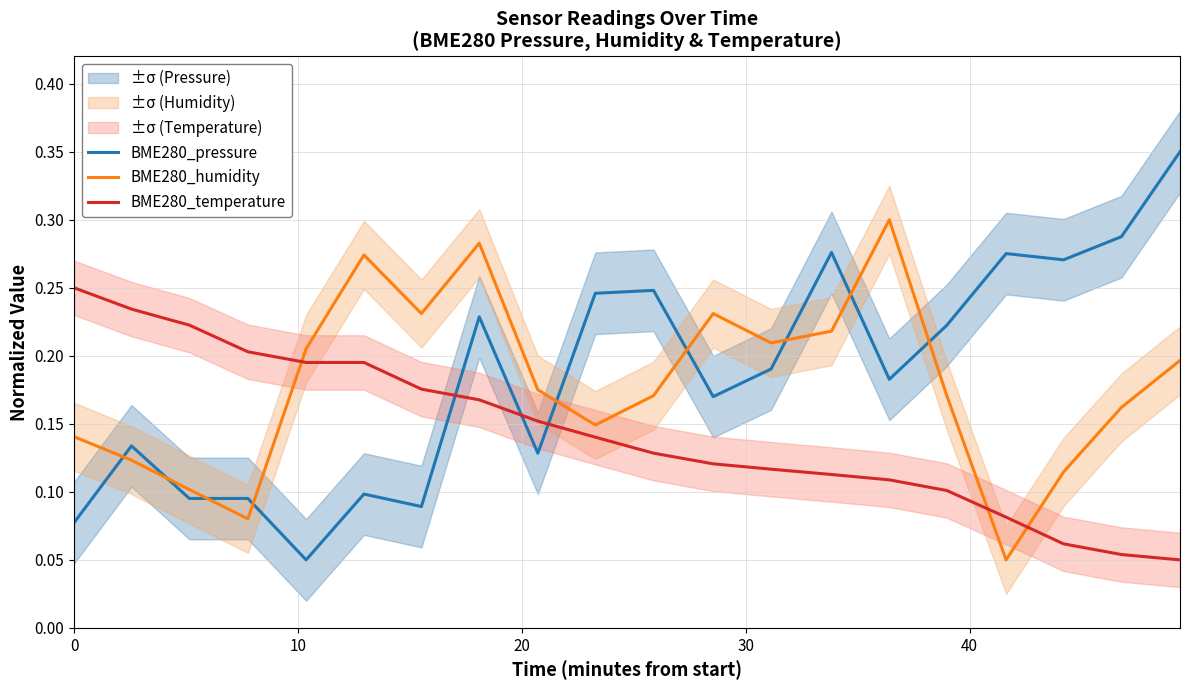

Which series ends up on top after the final intersection of BME280_temperature and BME280_pressure?

BME280_pressure